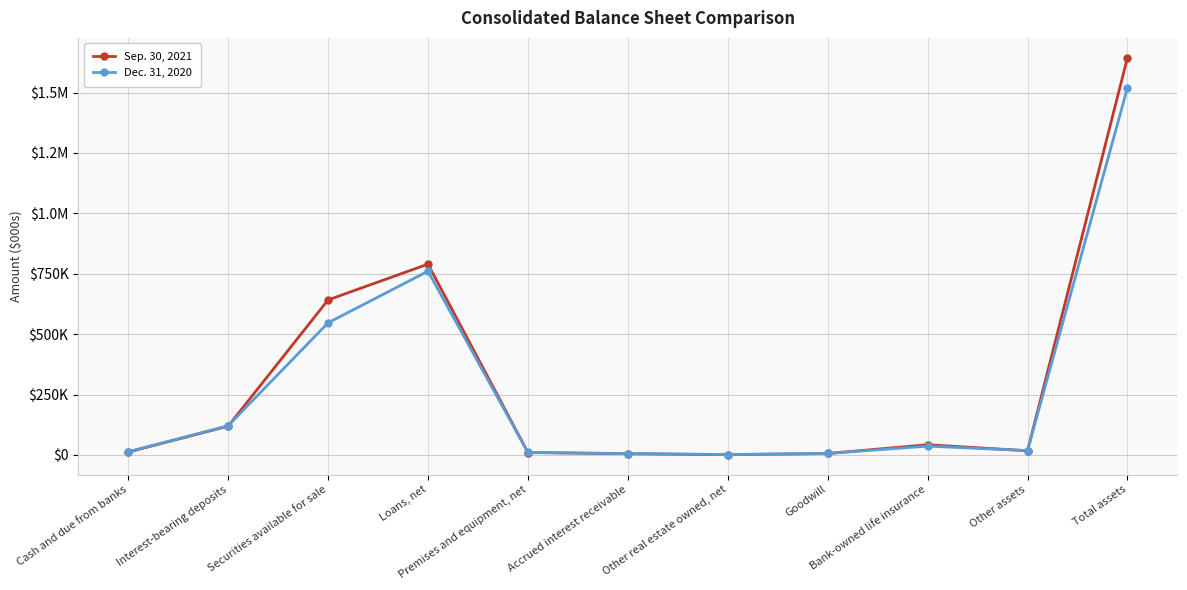

What is the value of the Sep. 30, 2021 point at the 6th from the left?

5161